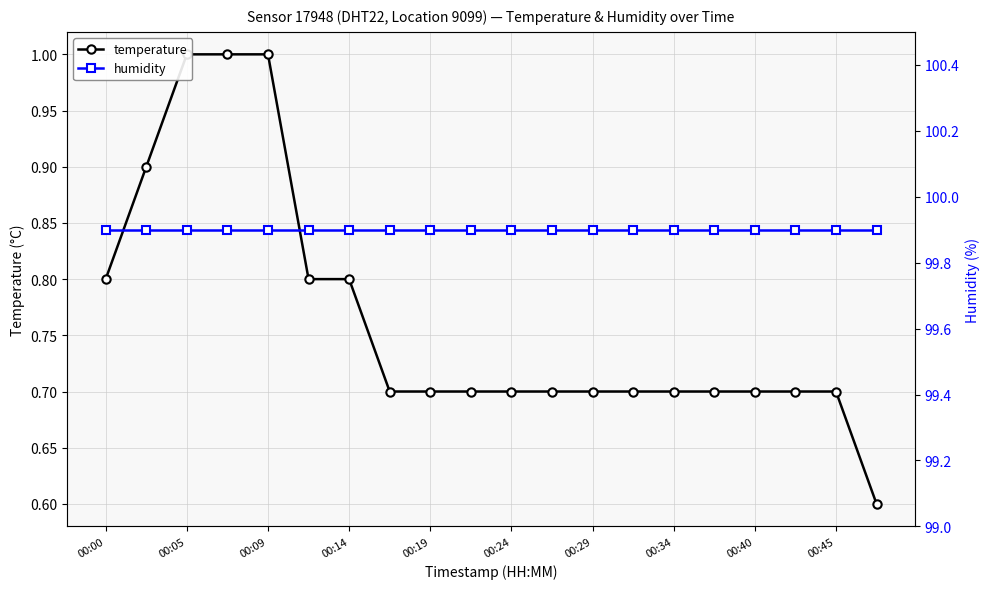

Read the humidity value at 00:14.

99.9